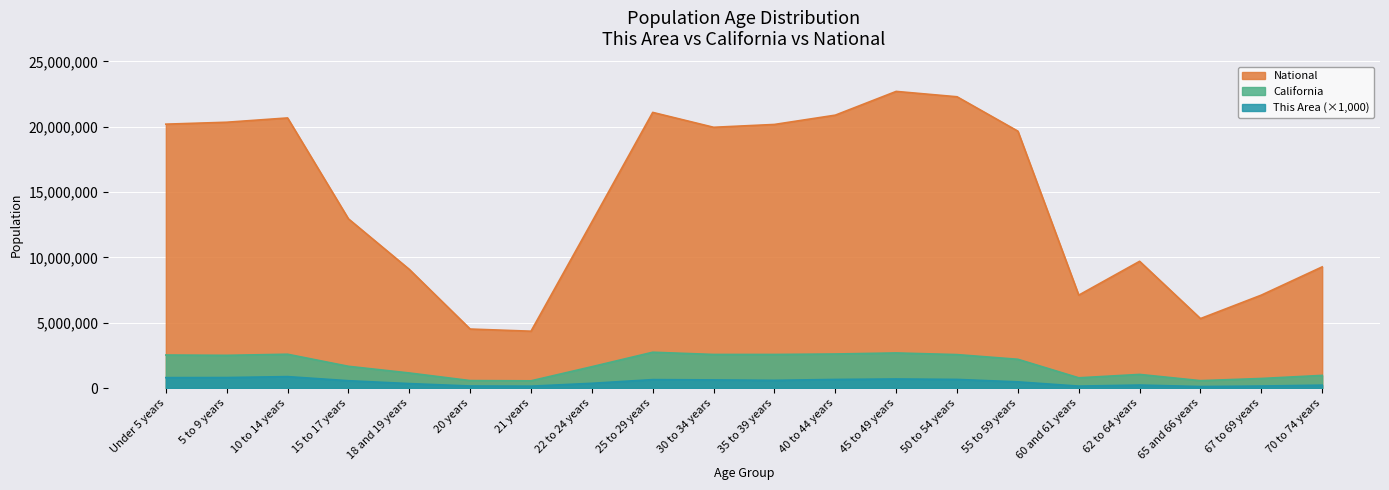

Which category has the lowest value in the California series?

21 years